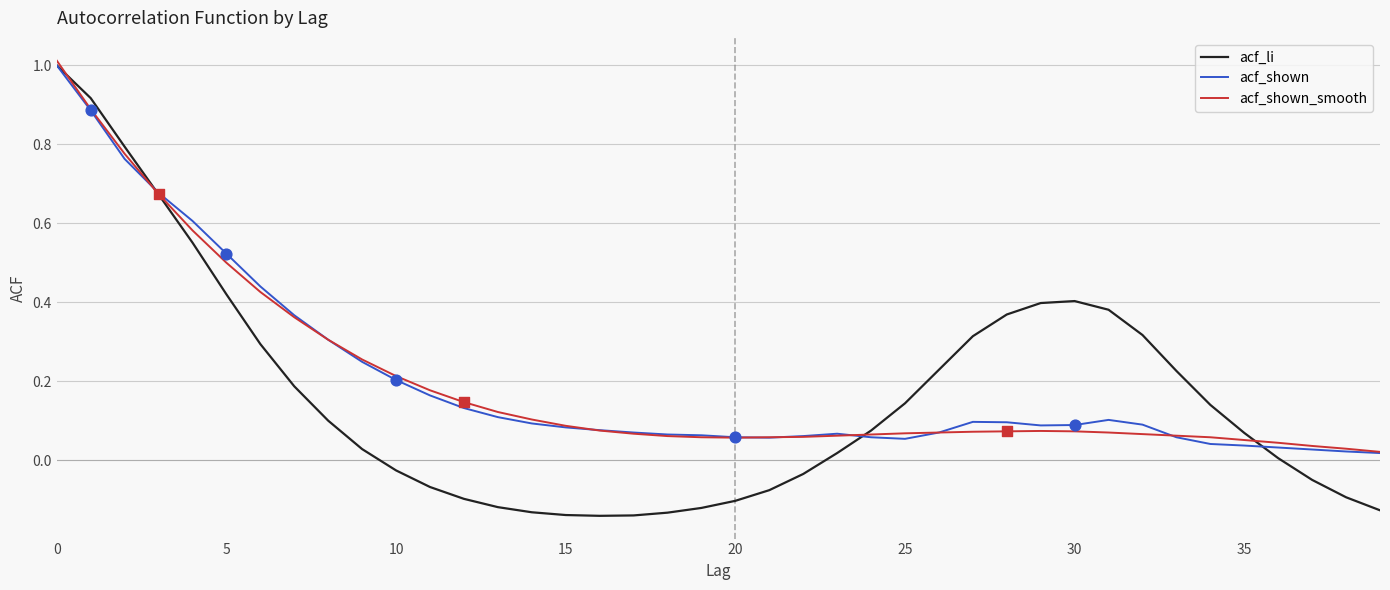

What are all the series names shown in the legend?

acf_li, acf_shown, acf_shown_smooth